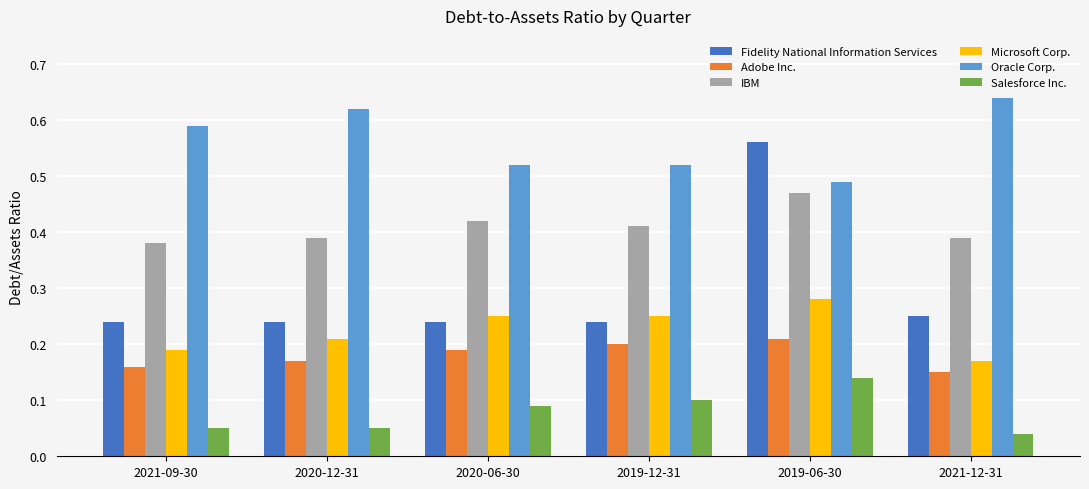

What is the sum of all Fidelity National Information Services values?

1.8